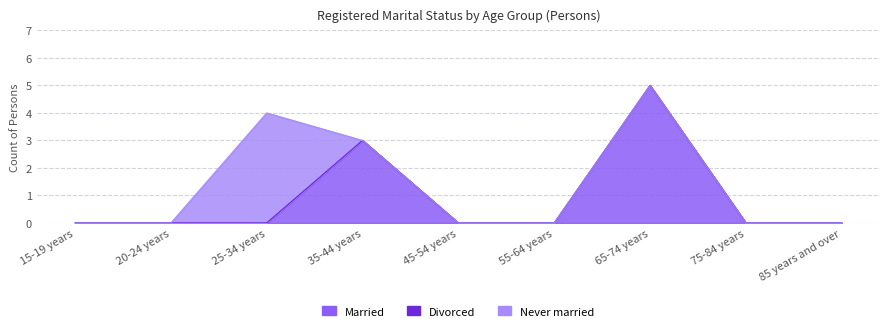

At which category does Married reach its first local peak?

35-44 years